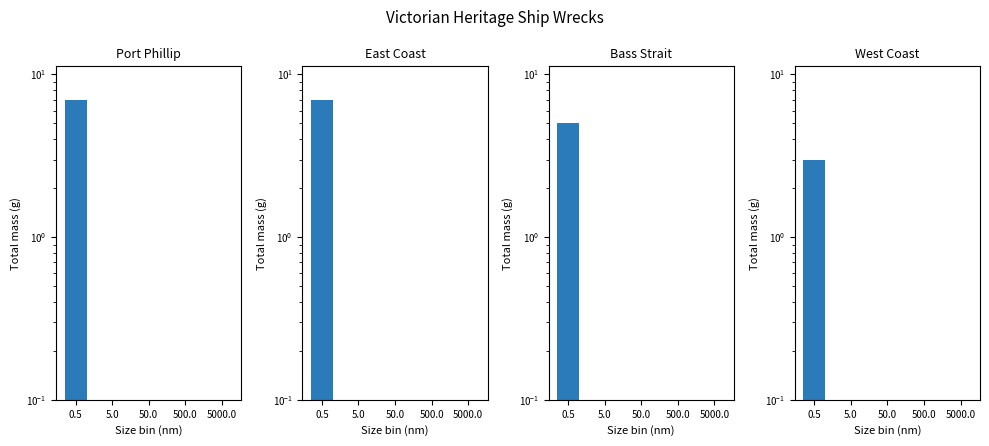

Is it true that Port Phillip equals -4 at 5000.0?

False